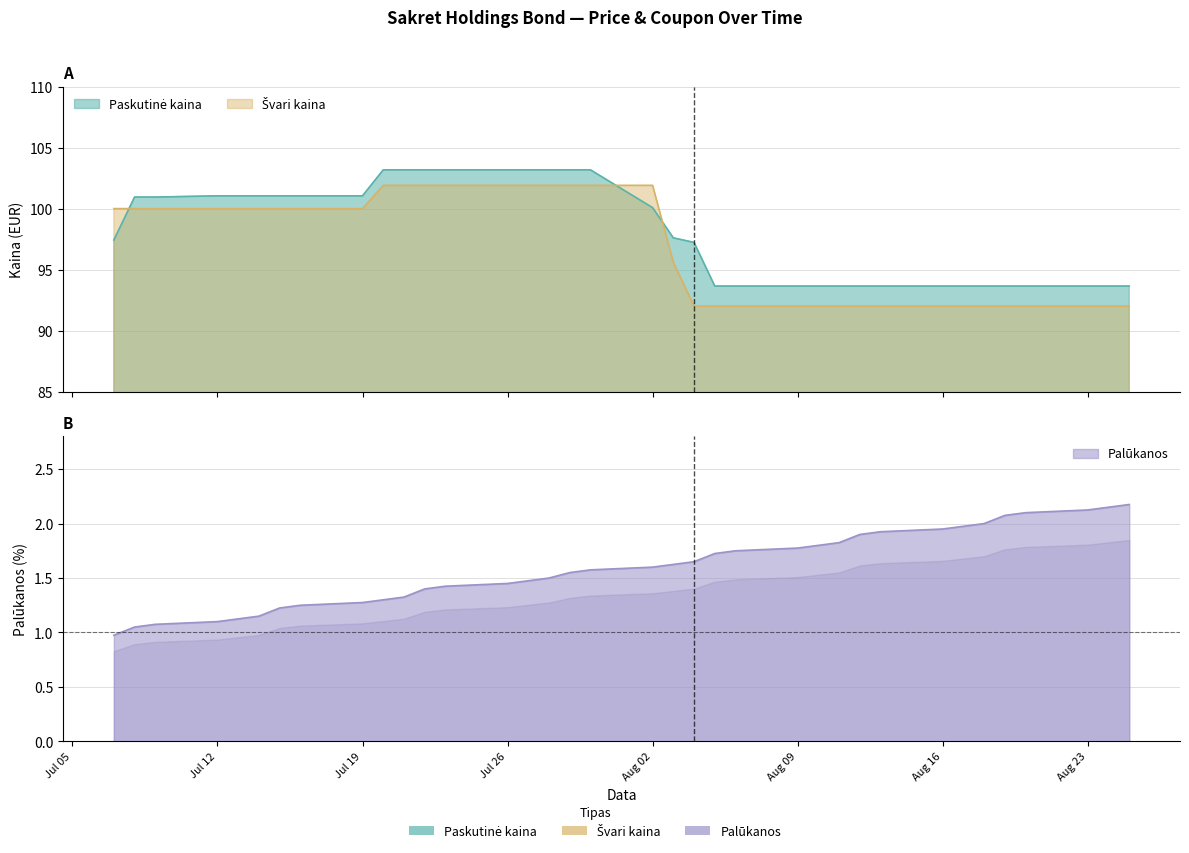

What is the difference between the highest and lowest values at 2021-08-12?

91.8